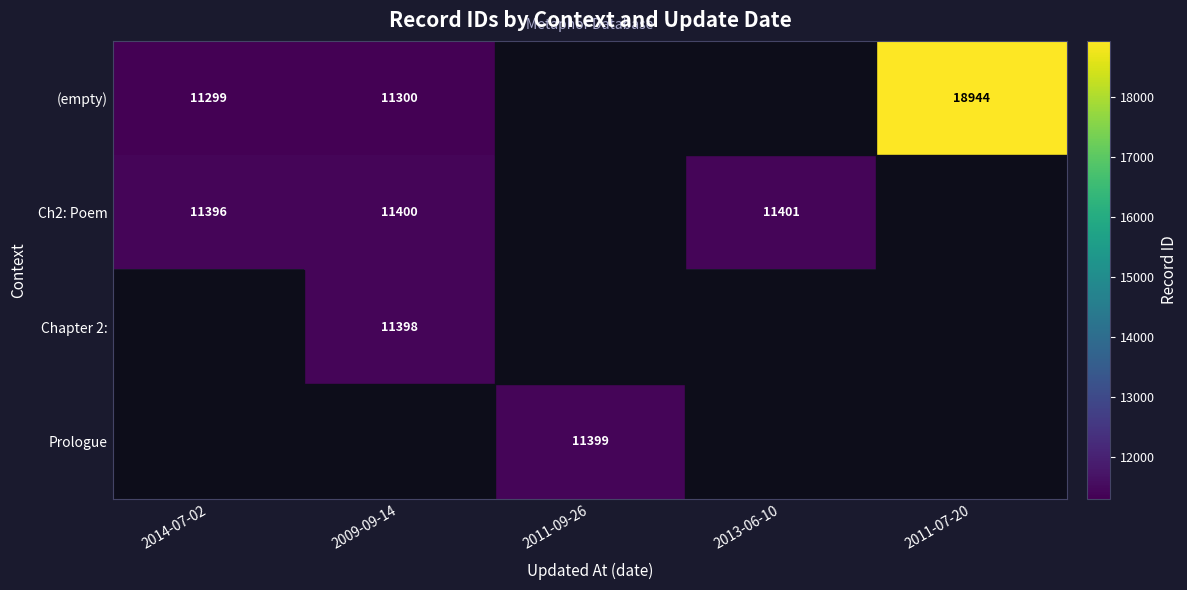

The value of Ch2: Poem at 2013-06-10 is 7394. True or false?

False